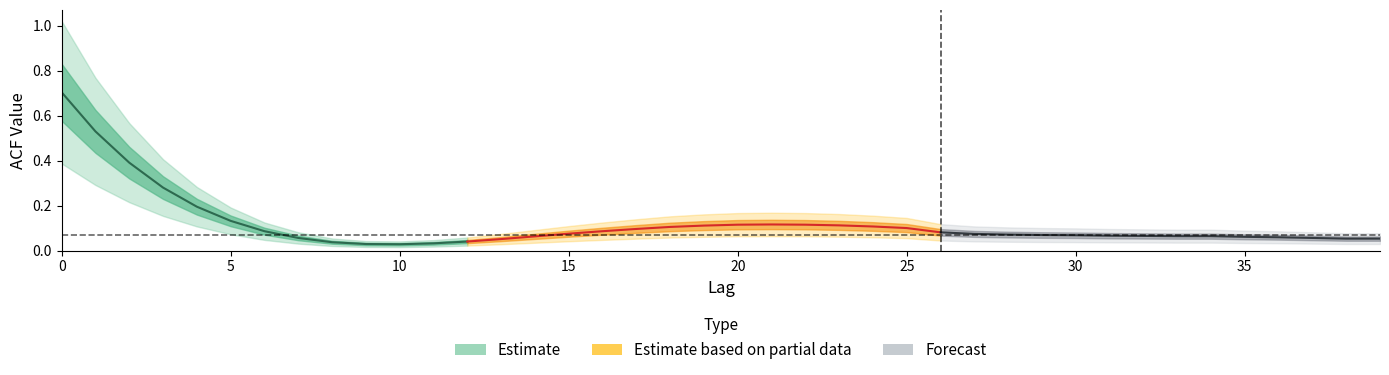

True or false: acf_li has more than 0 interior local peaks.

True